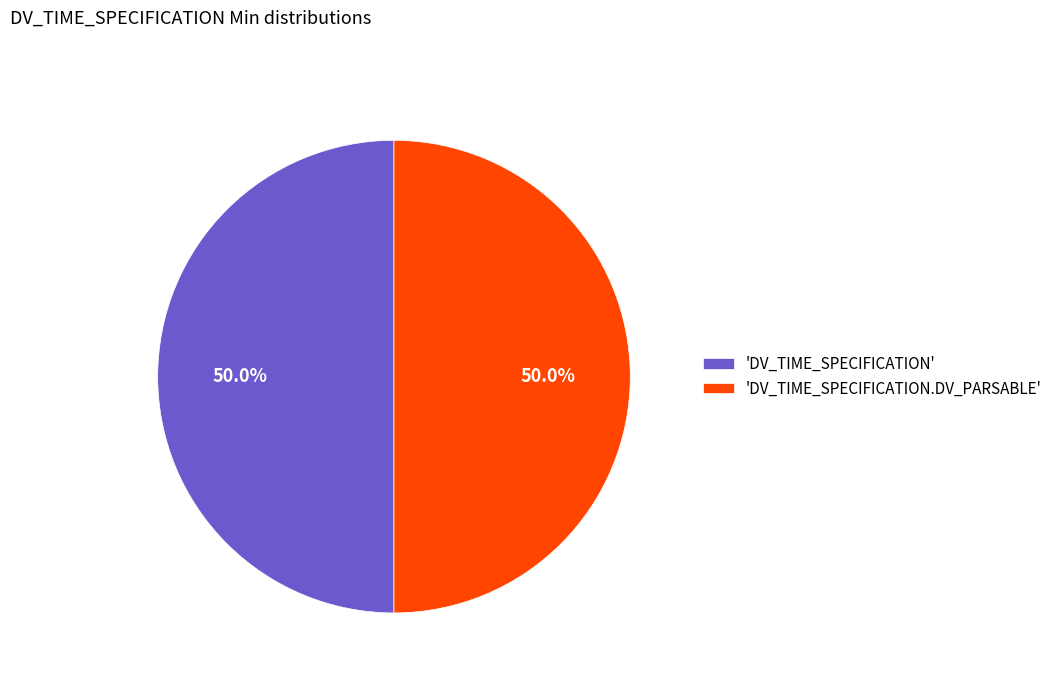

What is the ratio of the value at 'DV_TIME_SPECIFICATION' to the value at 'DV_TIME_SPECIFICATION.DV_PARSABLE'?

1.0